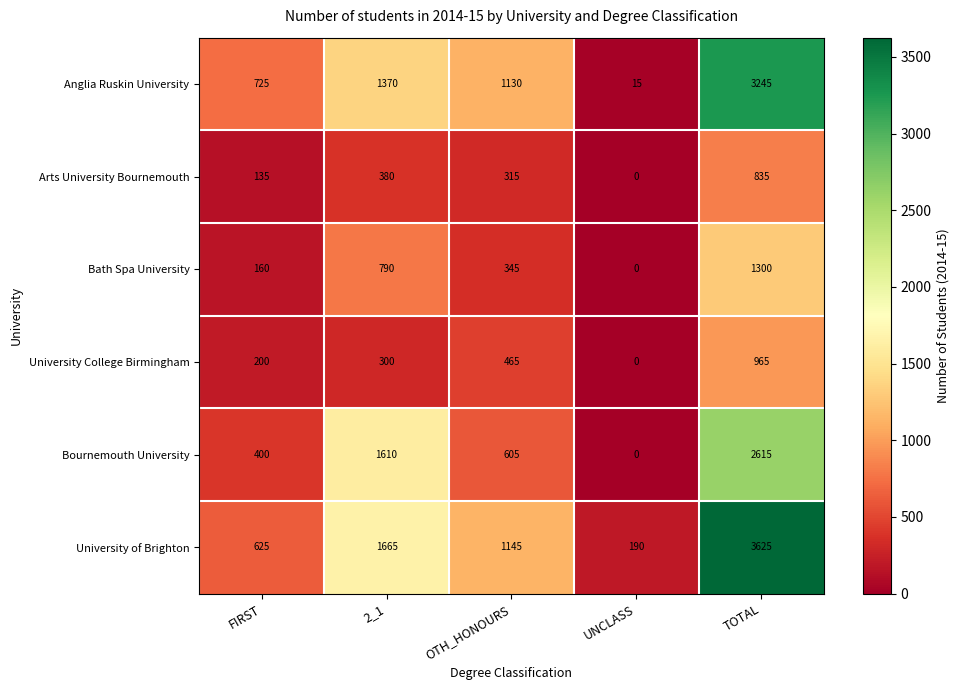

What is the difference between the maximum and minimum values in the Arts University Bournemouth series?

835